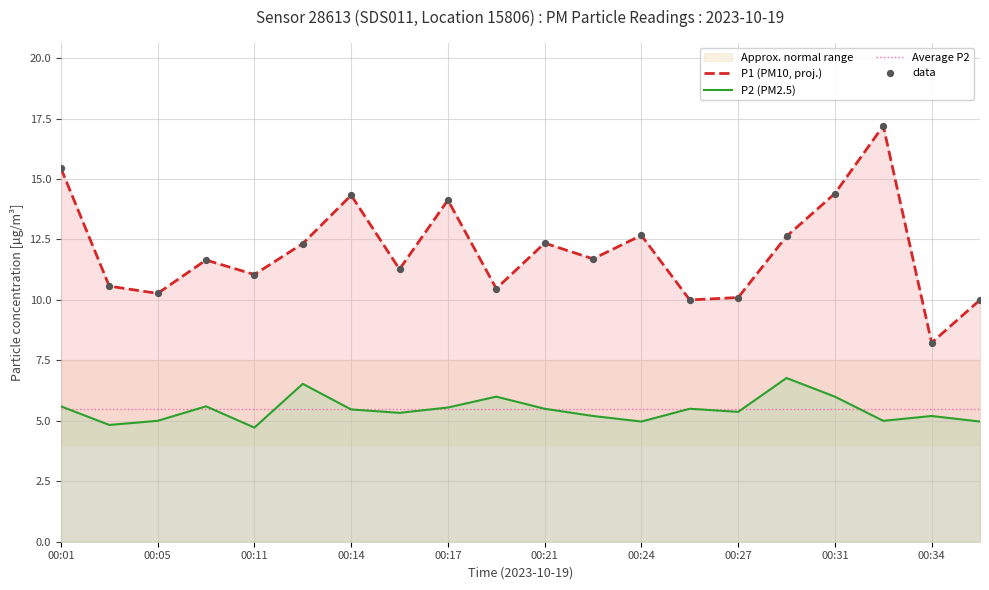

Which series contains the highest Y value?

P1